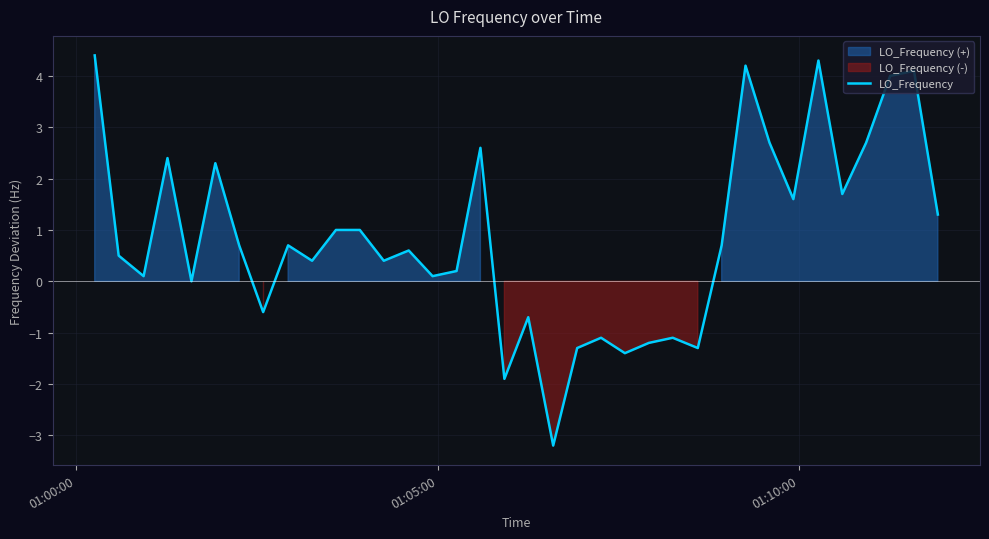

How many positive values are there?

25